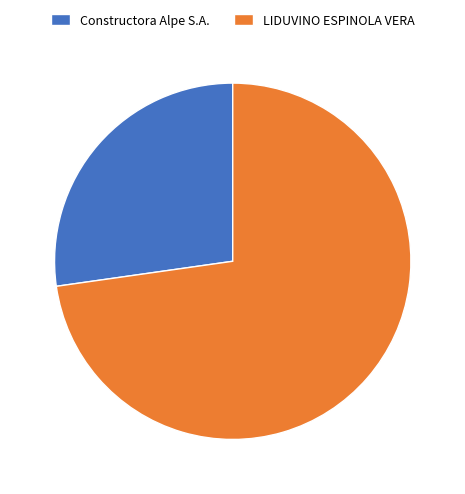

What is the ratio of the value at Constructora Alpe S.A. to the value at LIDUVINO ESPINOLA VERA?

0.4